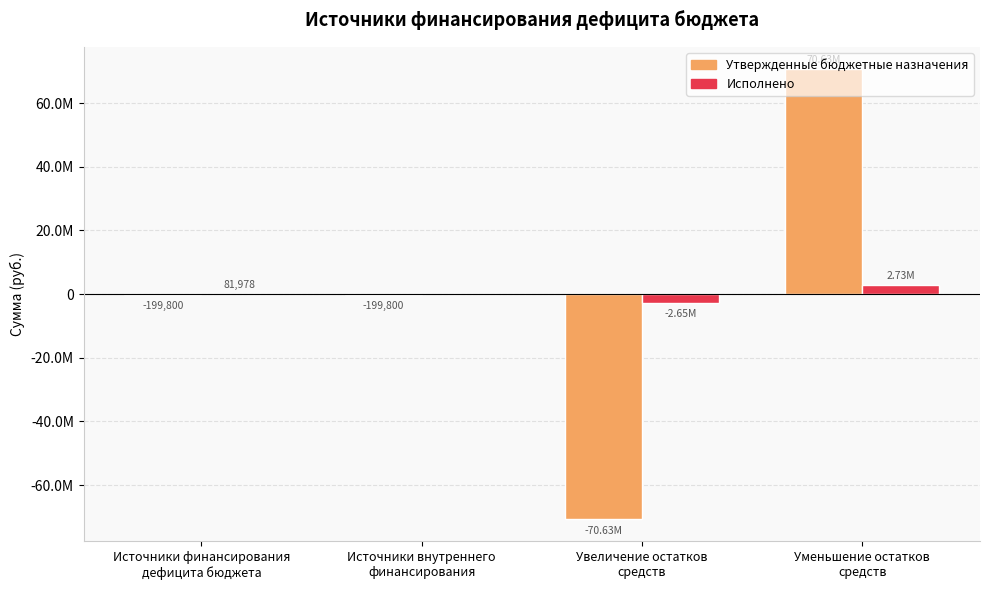

Does the chart contain stacked bars?

No